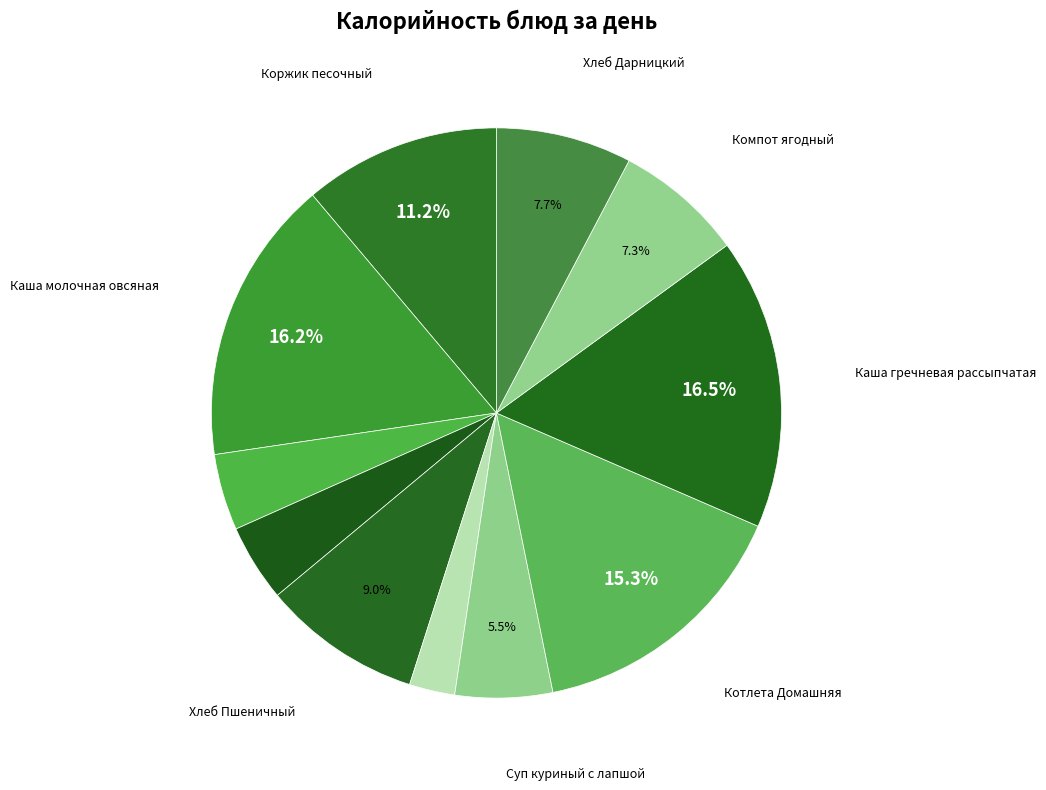

Which slice is the largest?

Каша гречневая рассыпчатая